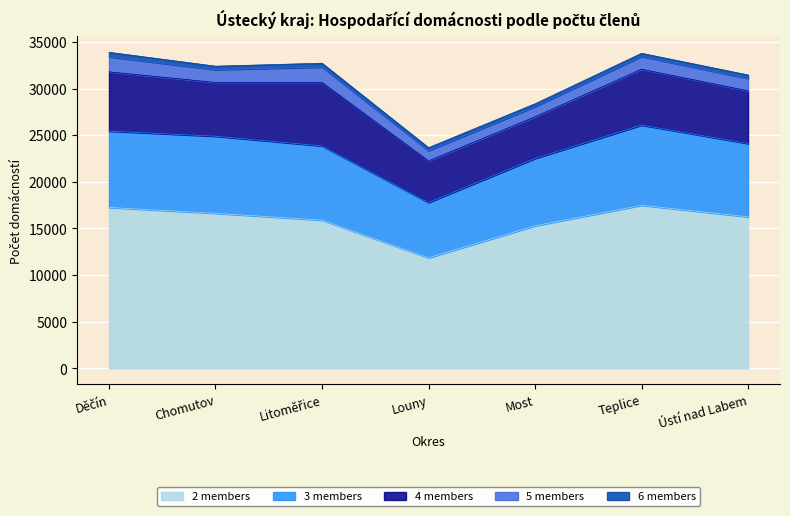

What are all the series names shown in the legend?

2 members, 3 members, 4 members, 5 members, 6 members